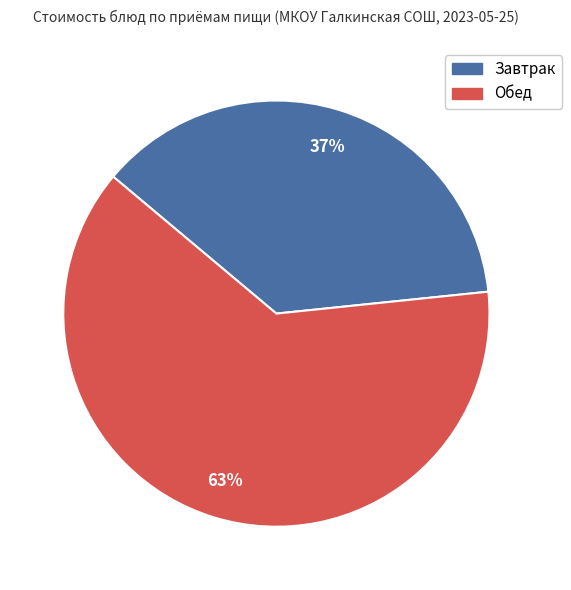

Is there any slice that represents more than half of the pie?

Yes